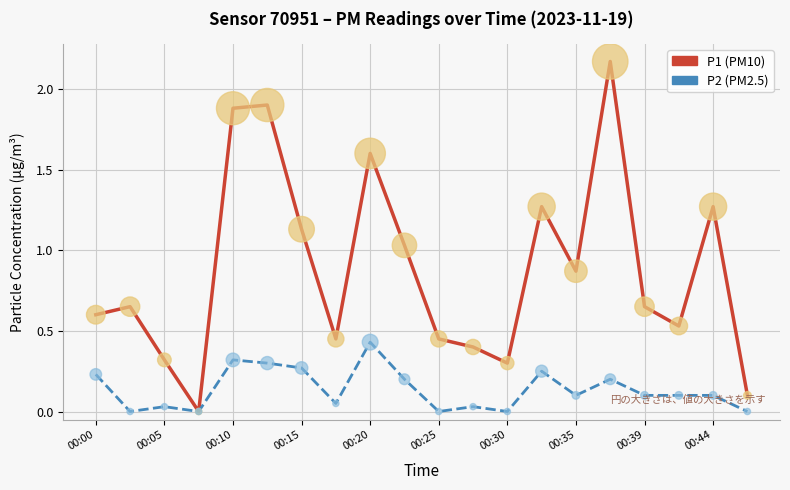

At which category is the sum across all series the highest?

15